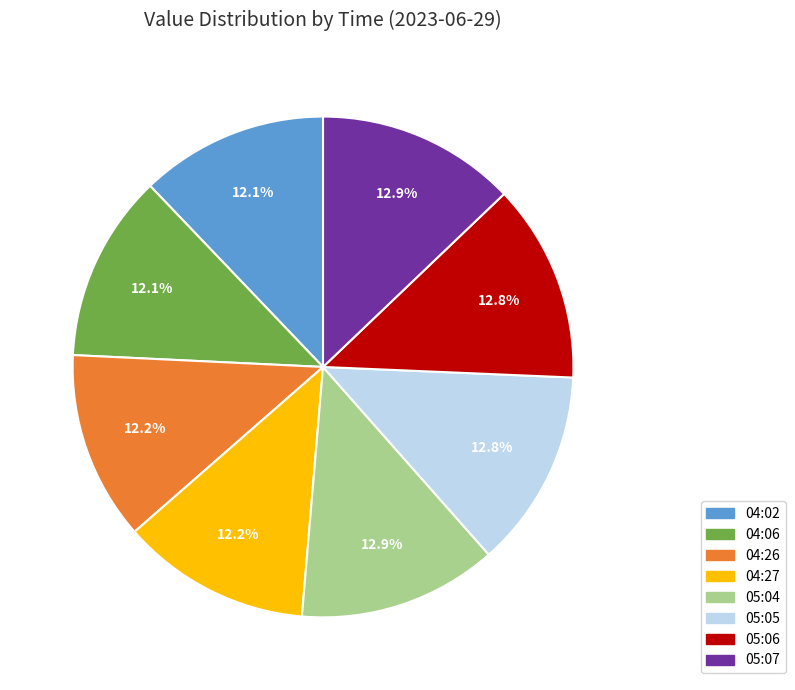

True or false: 05:05 accounts for 4% of the total.

False